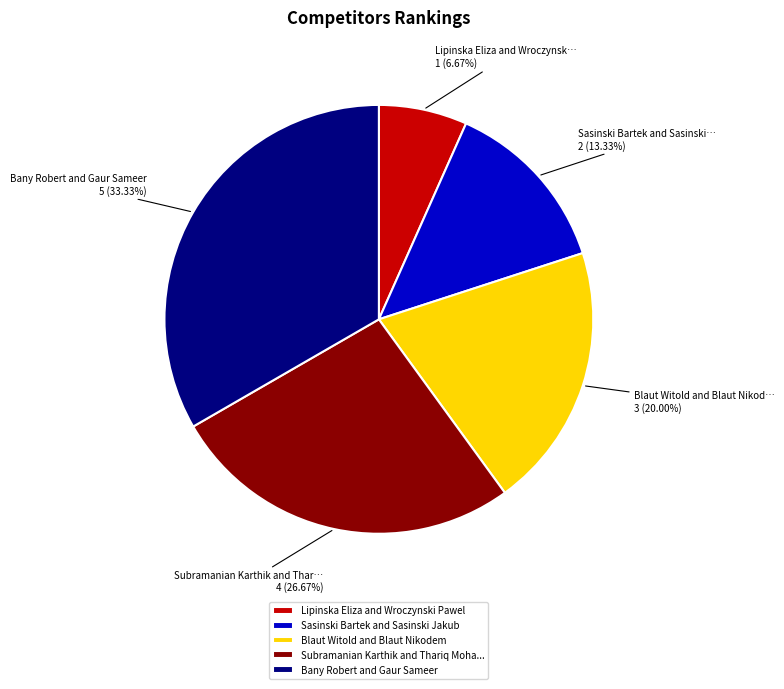

Which slice is the smallest?

Lipinska Eliza and Wroczynski Pawel